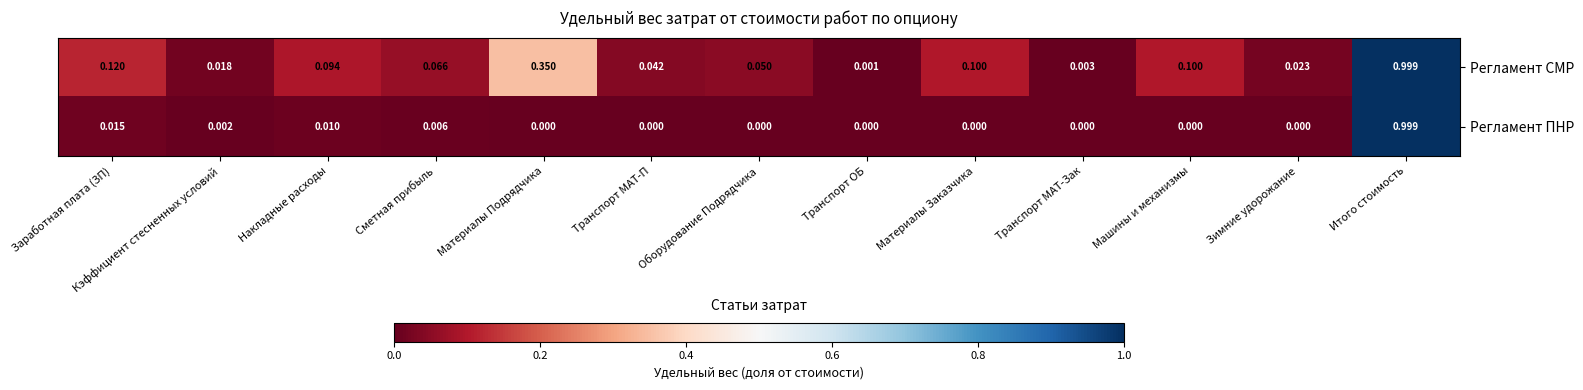

At which category is the sum across all series the highest?

Итого стоимость